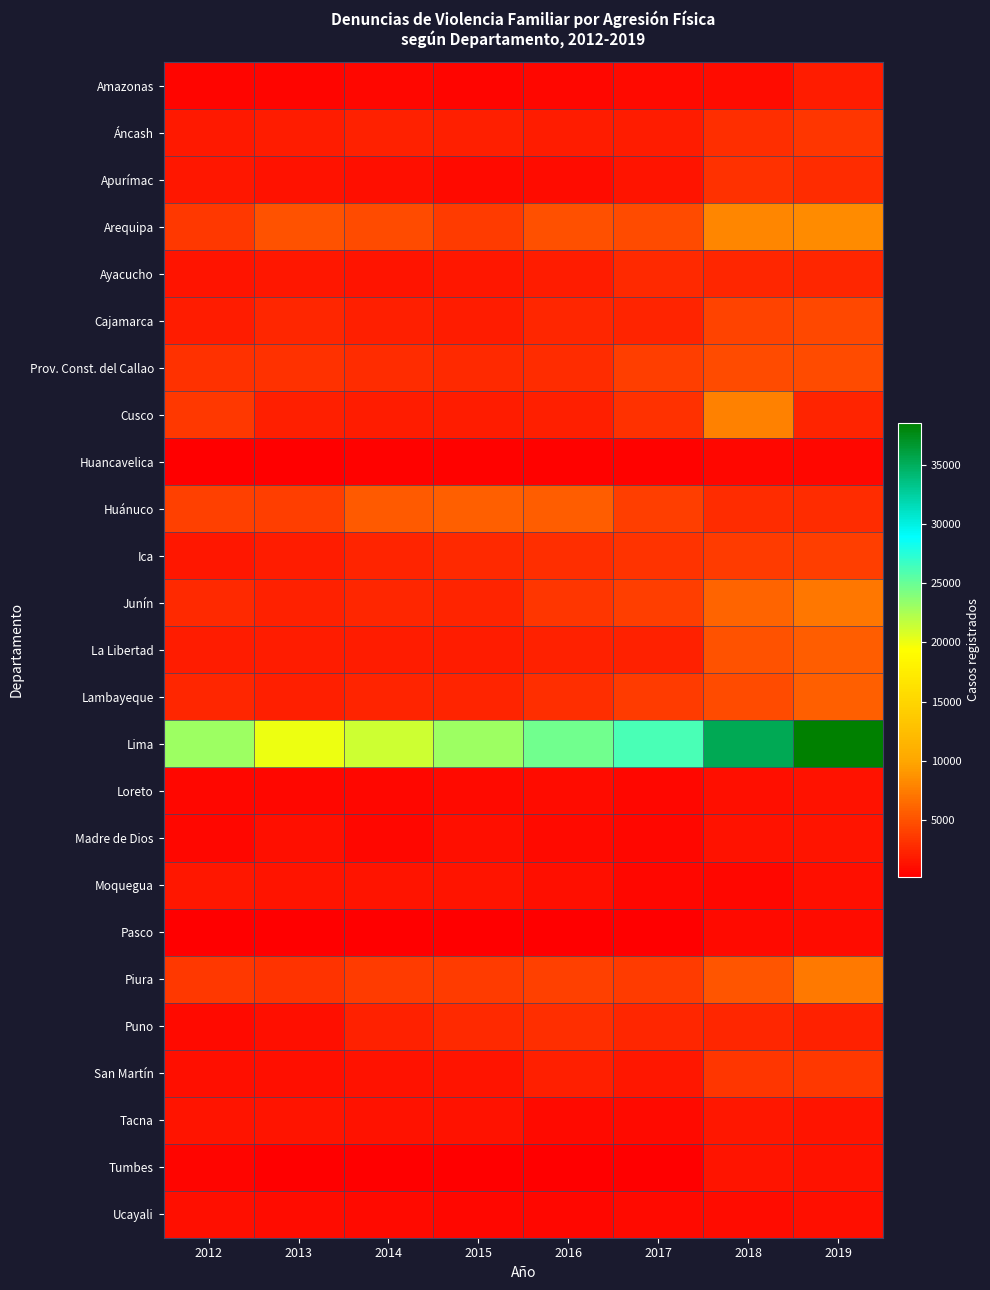

How many distinct data groups are displayed?

25